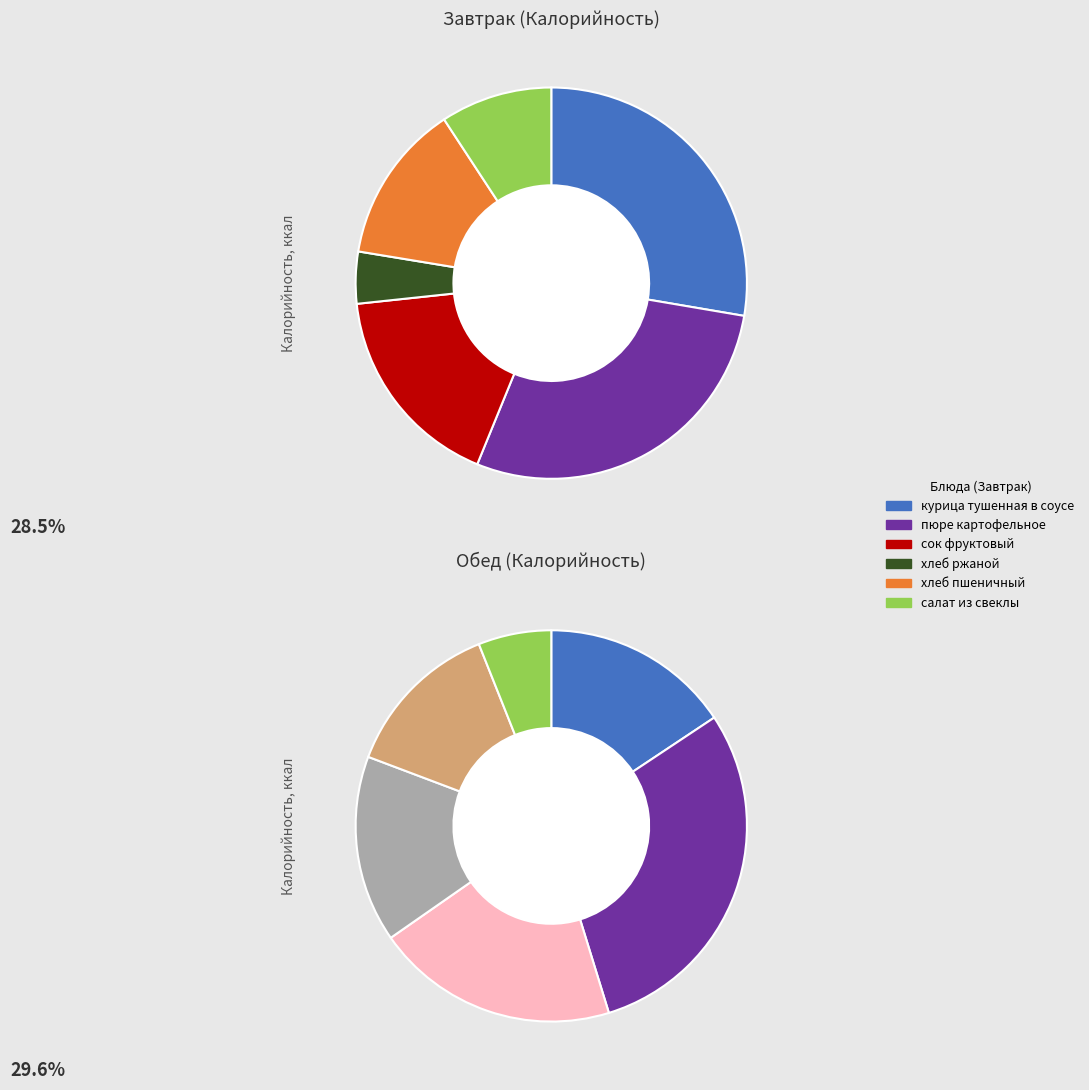

Is there a majority slice in this chart?

No